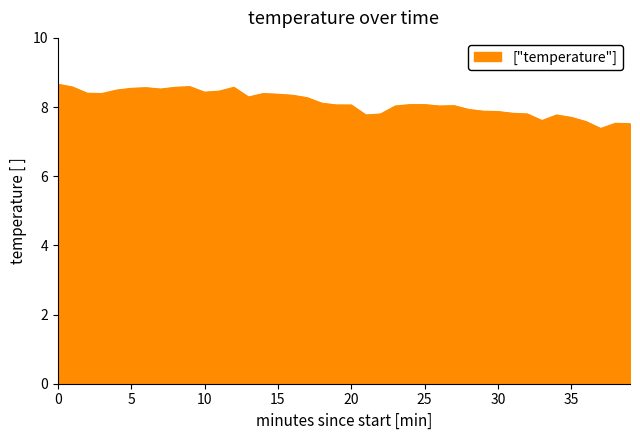

What is the difference between the maximum and minimum values?

1.3